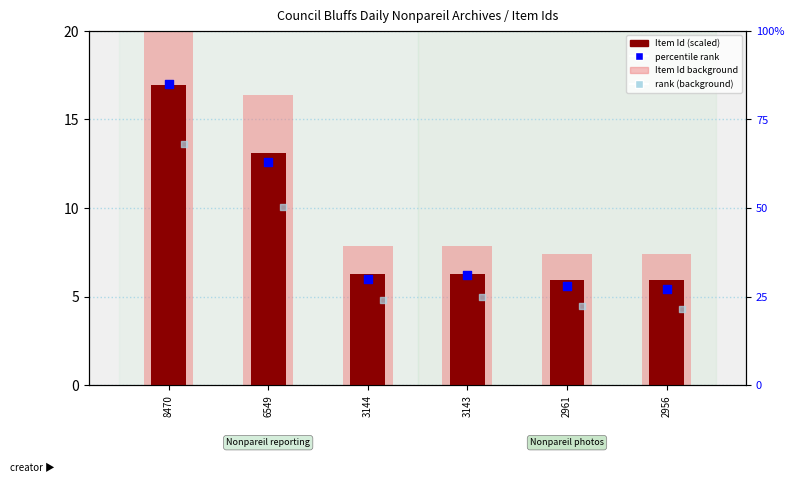

At how many categories does at least one series exceed 45?

2